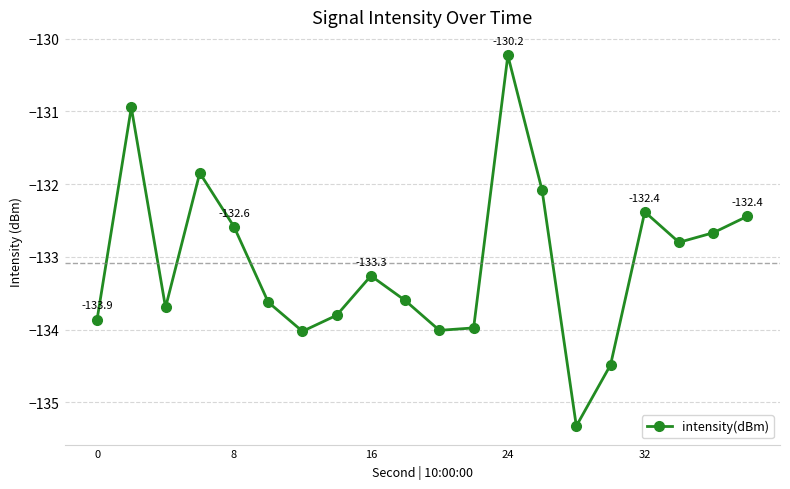

What is the minimum value shown in the chart?

-135.3